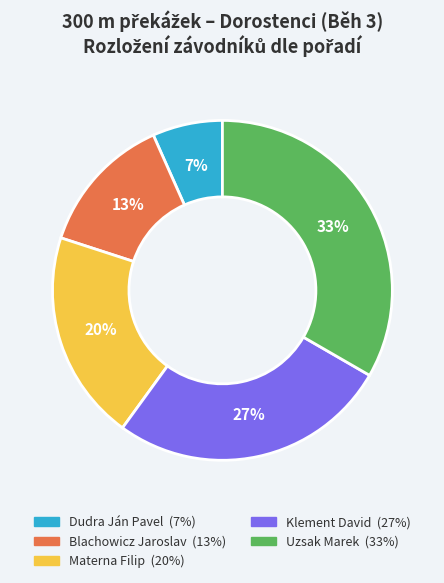

Count the number of slices in the pie.

5